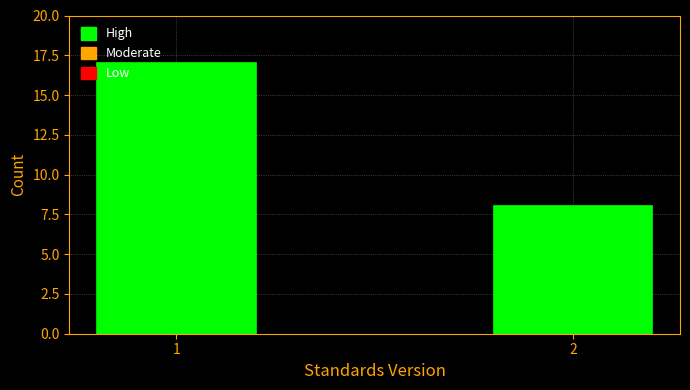

Reading left to right, extract all data points from this chart.

1=17	2=8